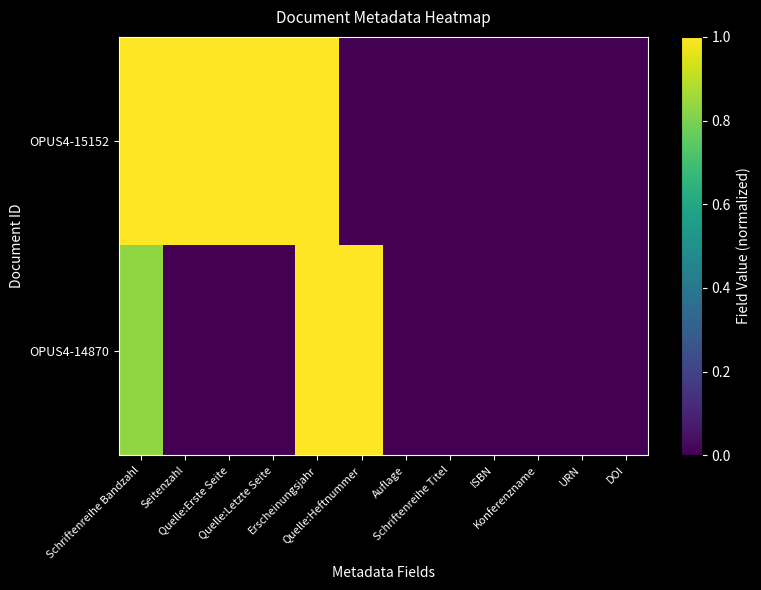

How many data points does each series have?

12